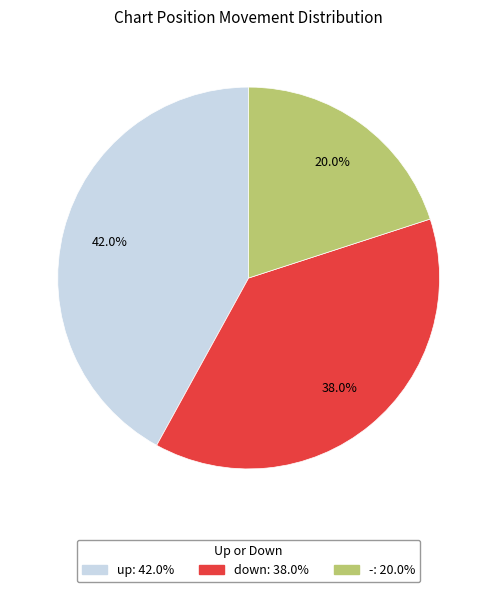

What is the smallest slice in the pie chart?

-